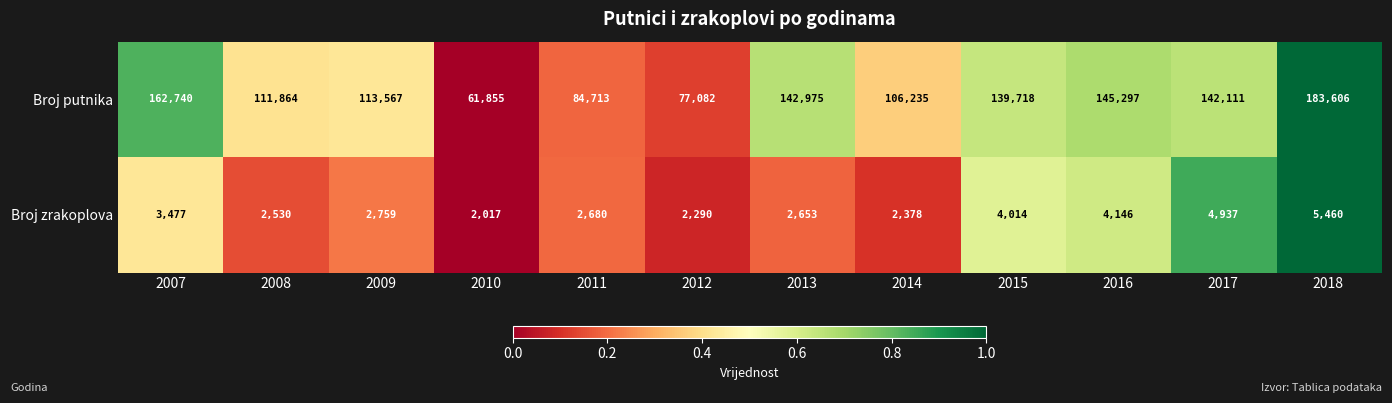

What is the approximate value of Broj zrakoplova at 2010?

2017